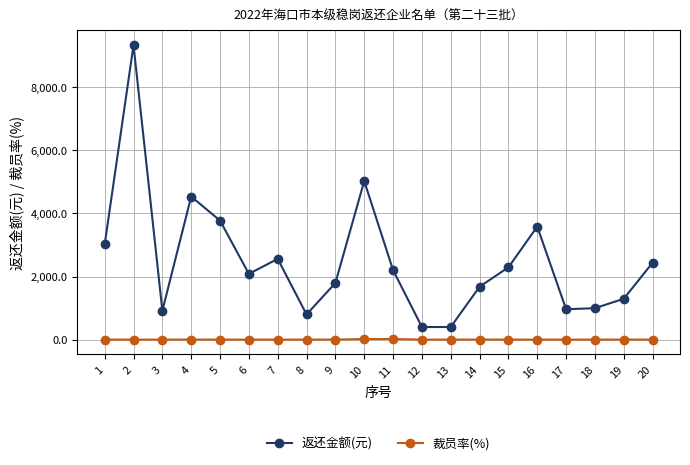

True or false: 返还金额(元) and 裁员率(%) intersect in this chart.

False